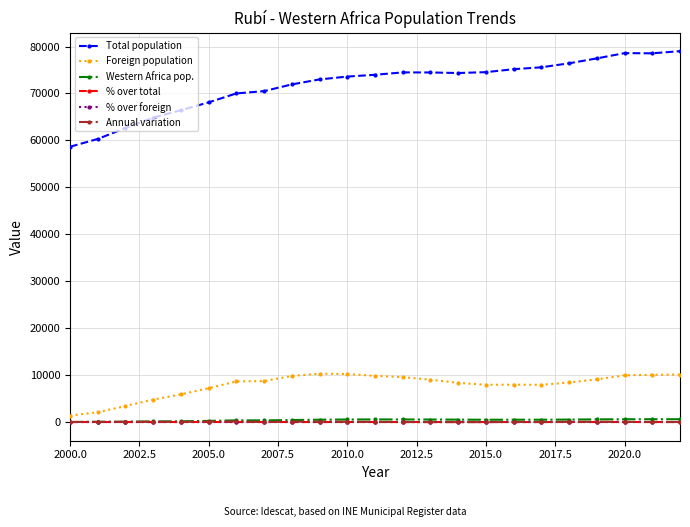

What is the highest value of the Foreign population series?

10301.0